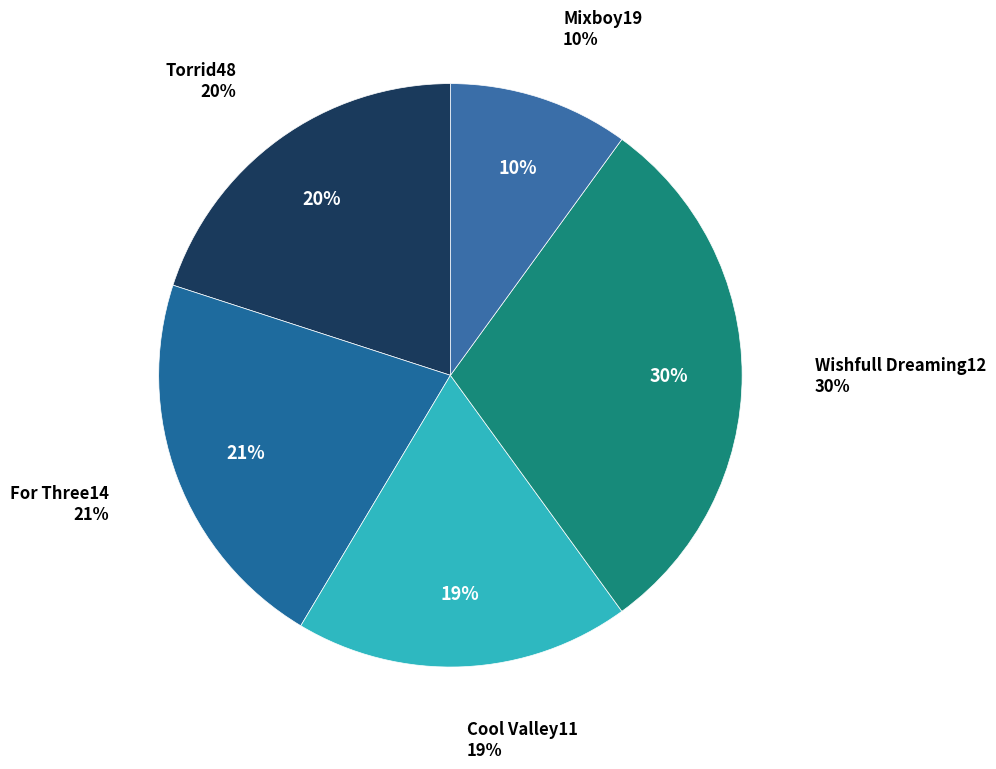

Rank the categories by value from highest to lowest.

Wishfull Dreaming12, For Three14, Torrid48, Cool Valley11, Mixboy19